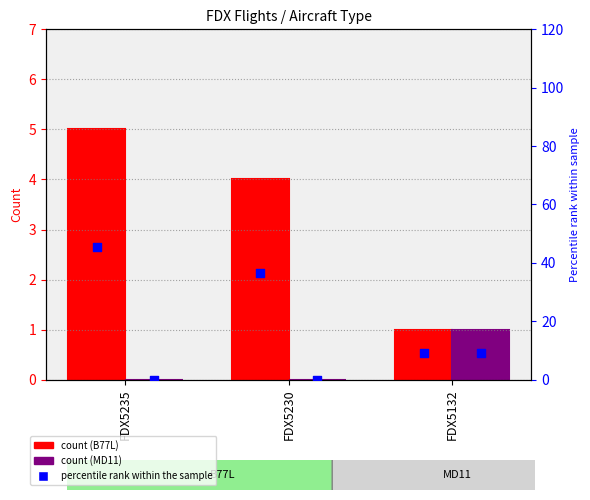

Which series contains the highest Y value?

B77L pct